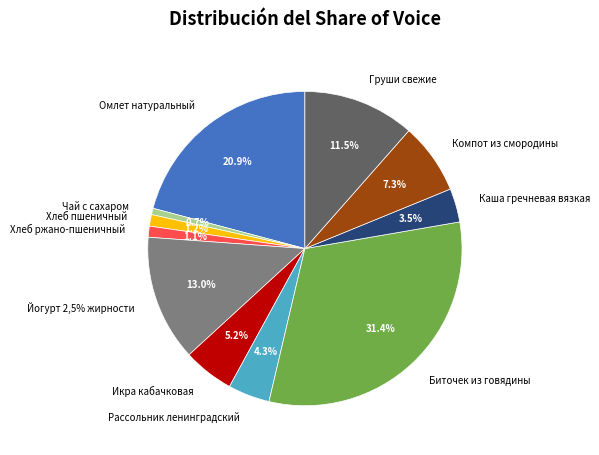

Is there any slice that represents more than half of the pie?

No